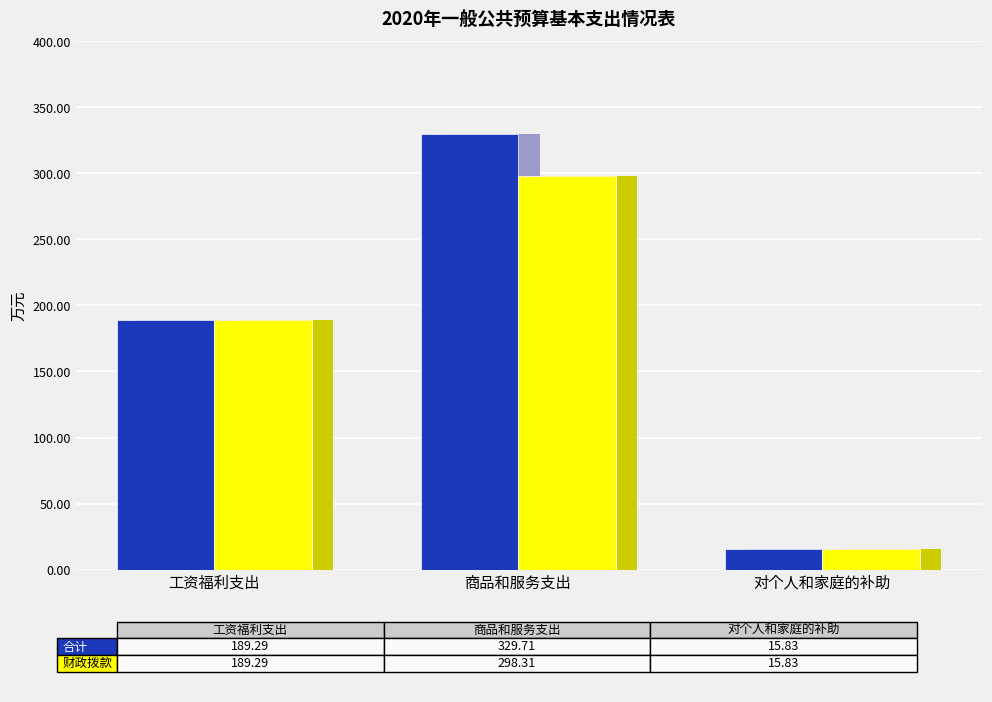

Which label corresponds to the largest value in the chart?

商品和服务支出